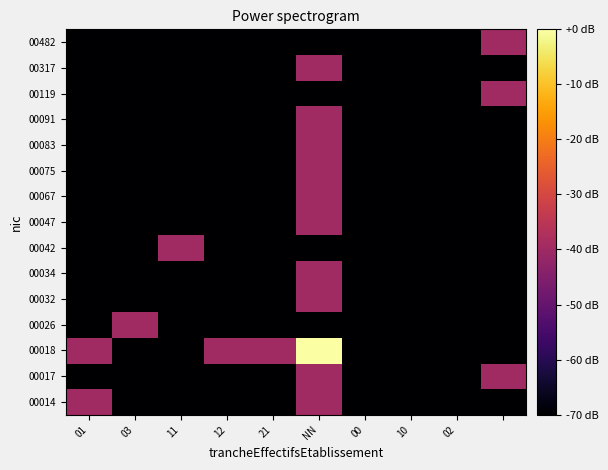

What is the minimum value shown in the chart?

-70.0